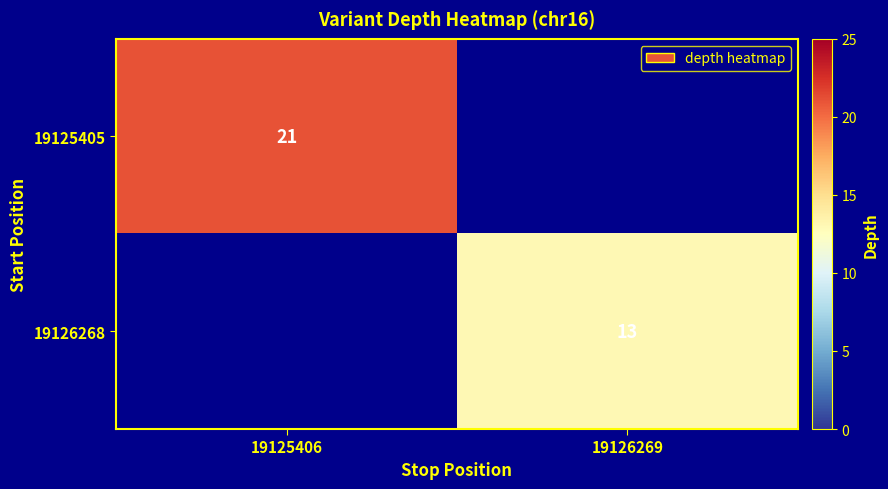

Is the value of 19126268 at 19126269 greater than the value of 19125405 at 19125406?

No